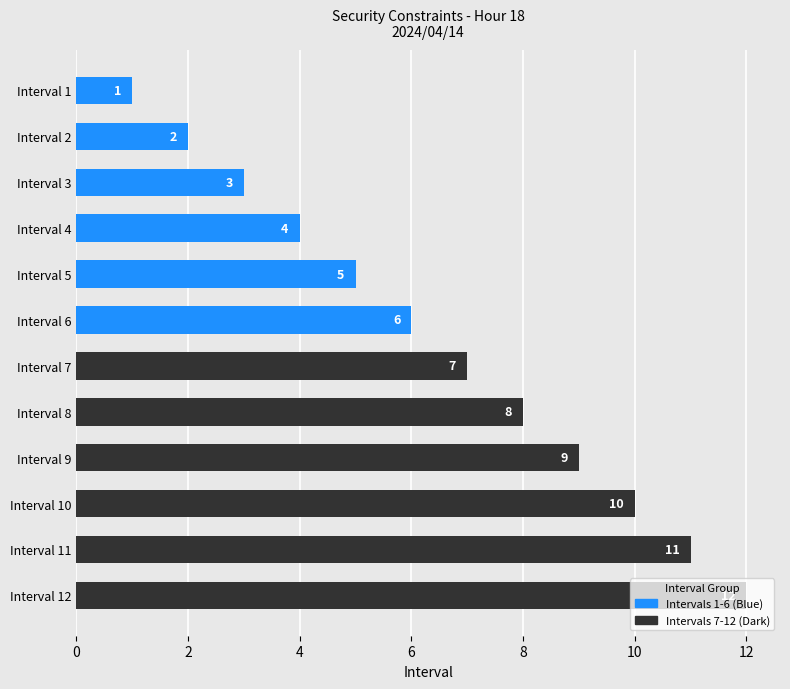

Read the value at 2, to the nearest 10.

10